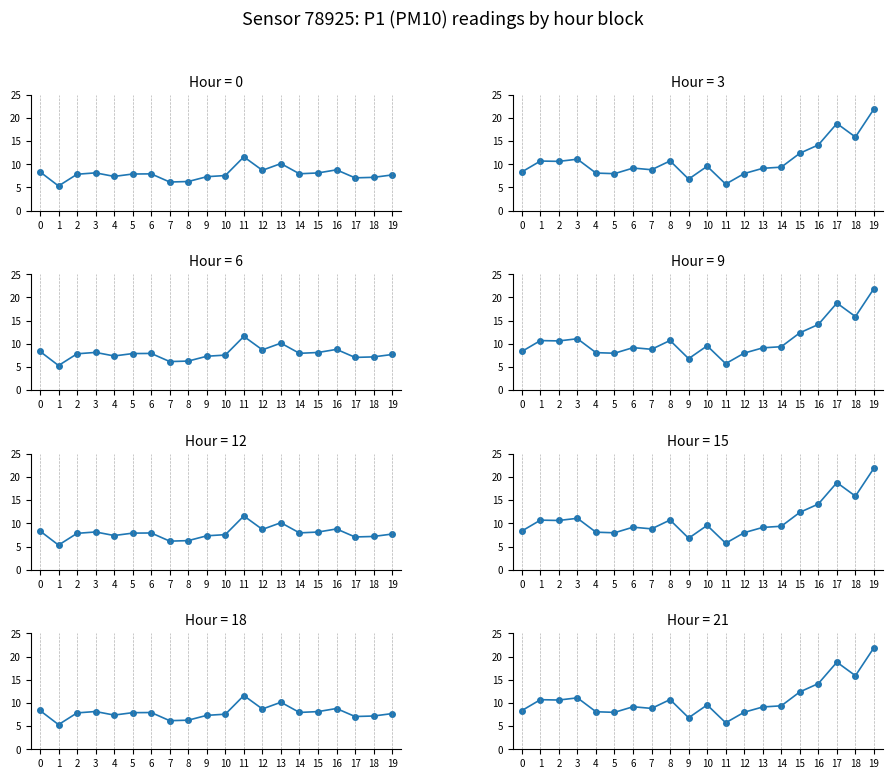

Is it true that the value at 16 is 14.2?

True